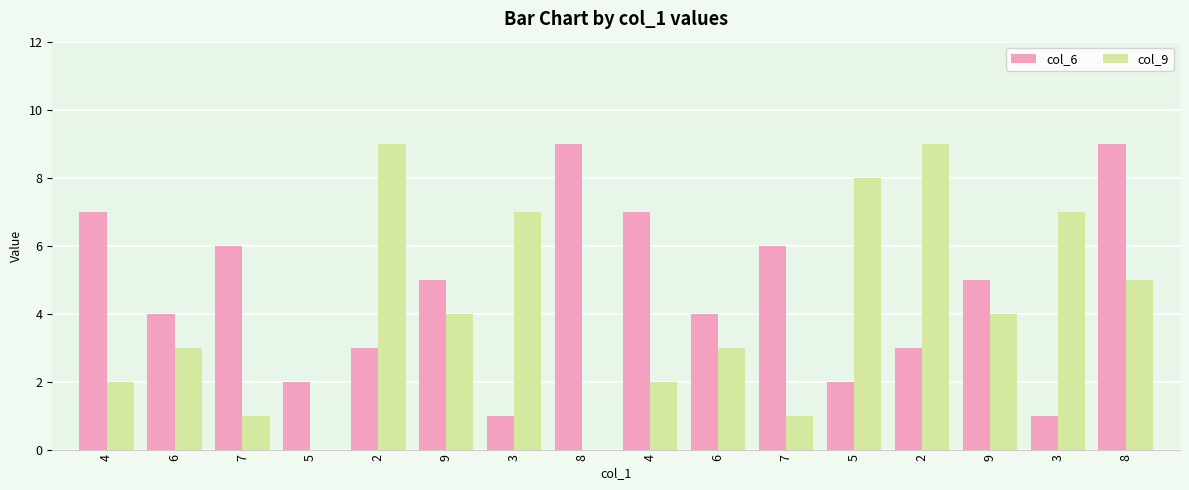

Is the value of col_9 at 7 greater than the value of col_6 at 4?

No